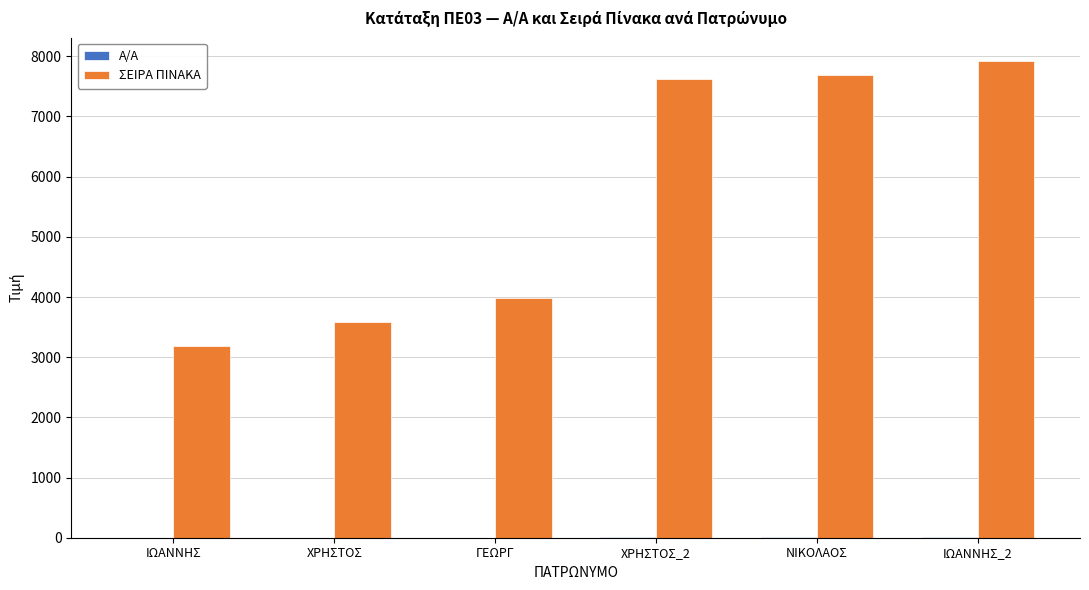

What is the total value across all series at ΝΙΚΟΛΑΟΣ?

7693